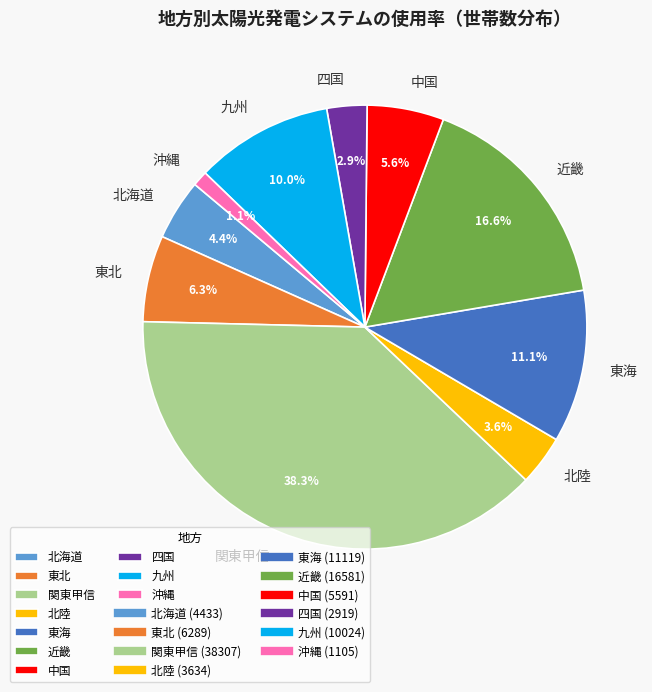

To the nearest percent, what is the combined percentage of 東海 and 関東甲信?

49%